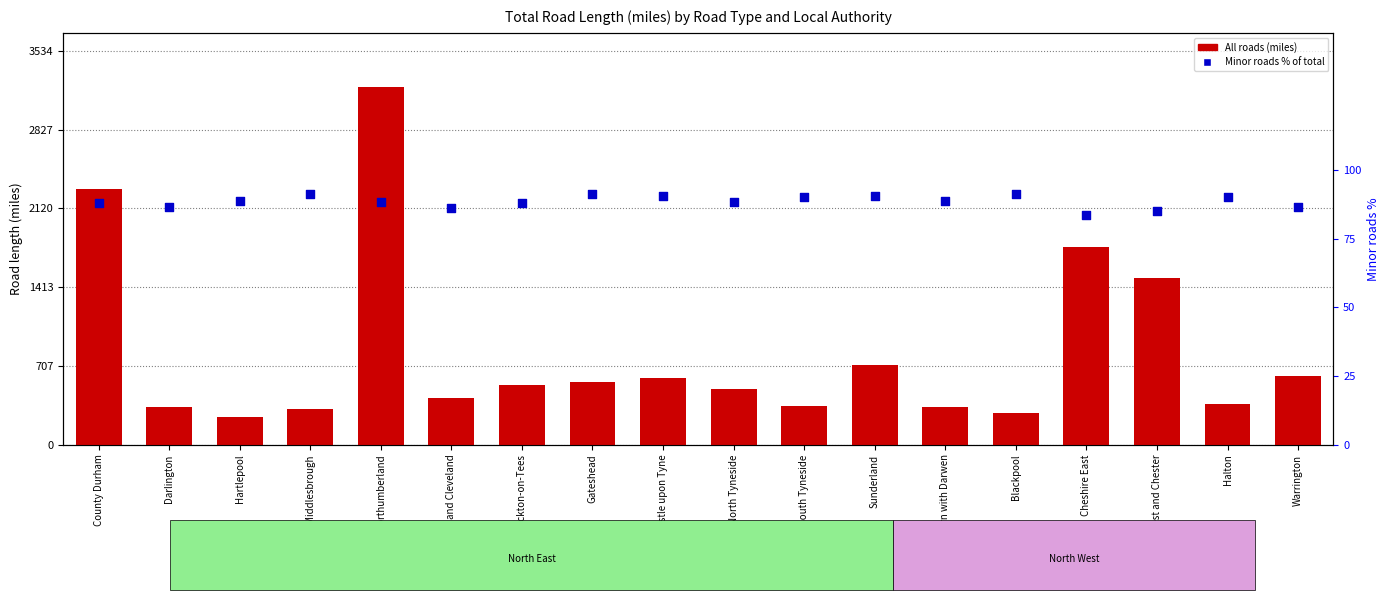

Is the value of Minor roads % of total at Halton greater than the value of All roads at Stockton-on-Tees?

No